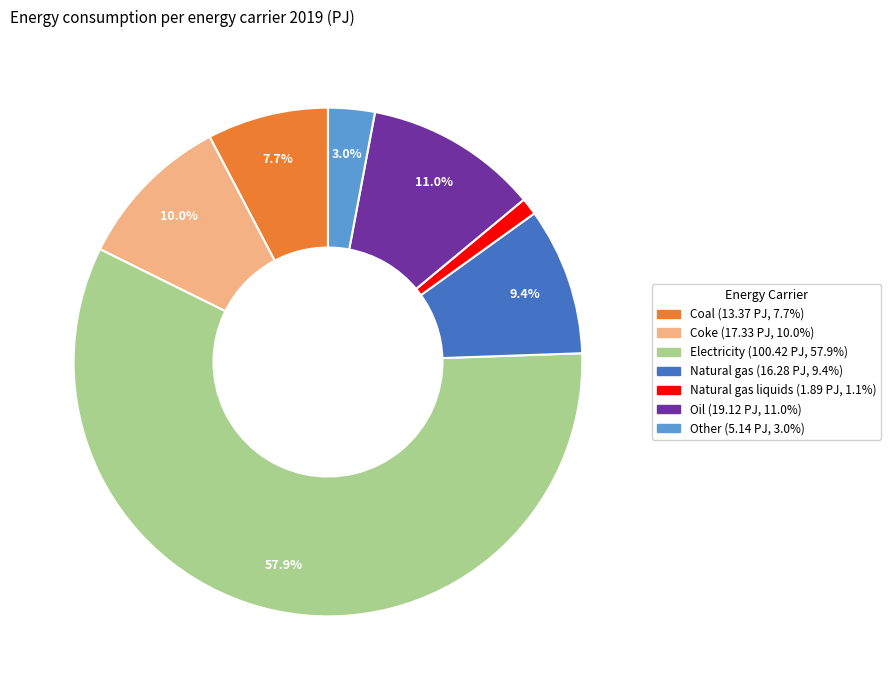

Does any single category account for the majority?

Yes